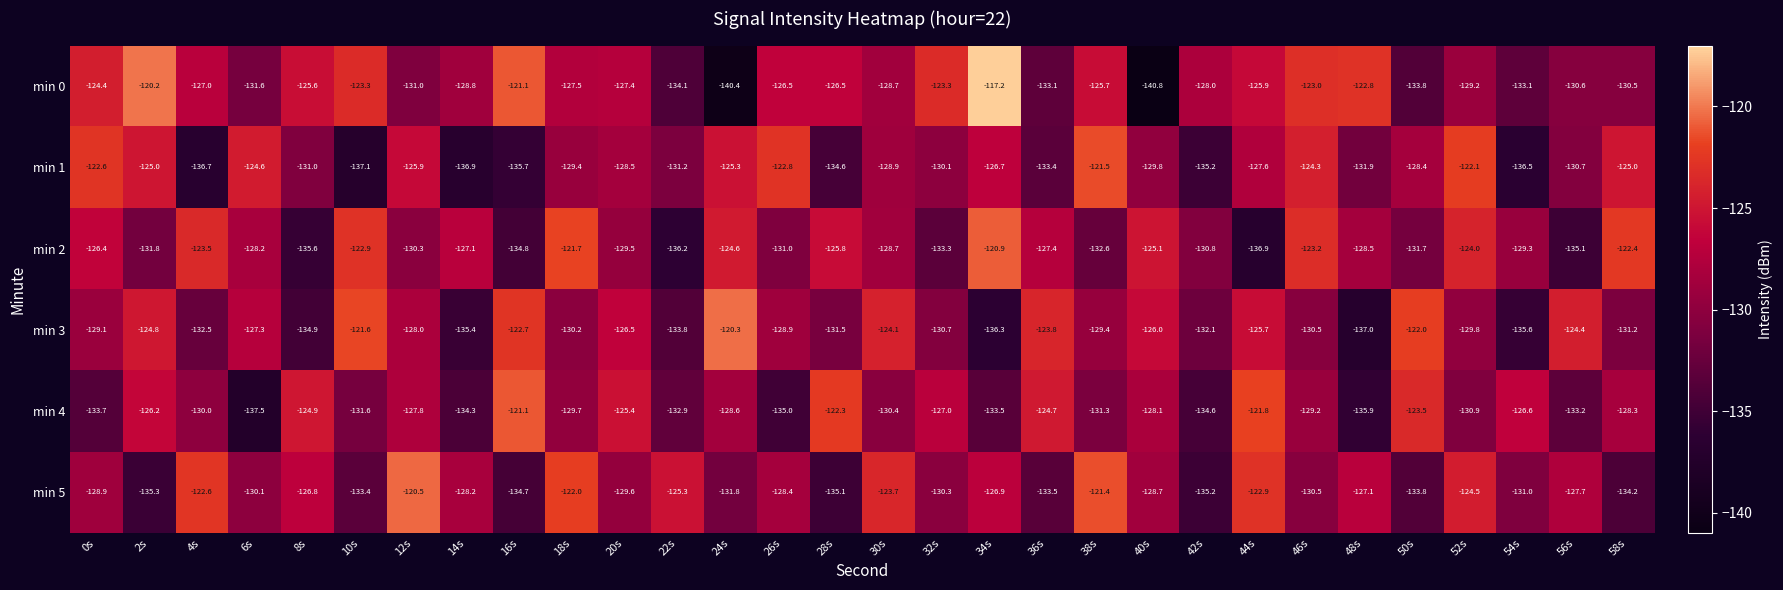

At how many categories does at least one series exceed -126?

27